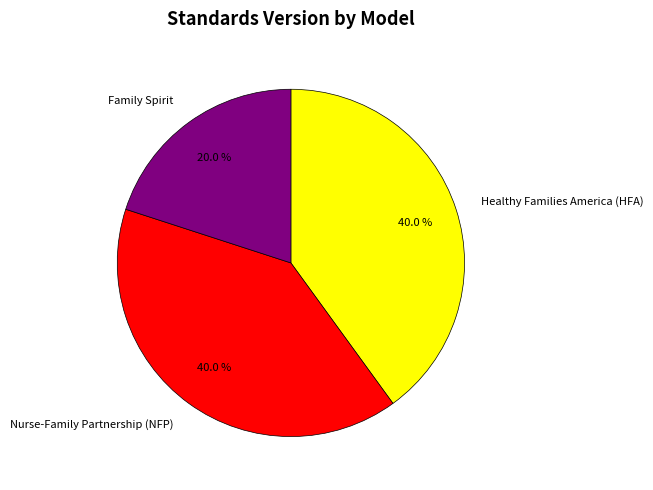

To the nearest percent, what portion does Healthy Families America (HFA) represent?

40%